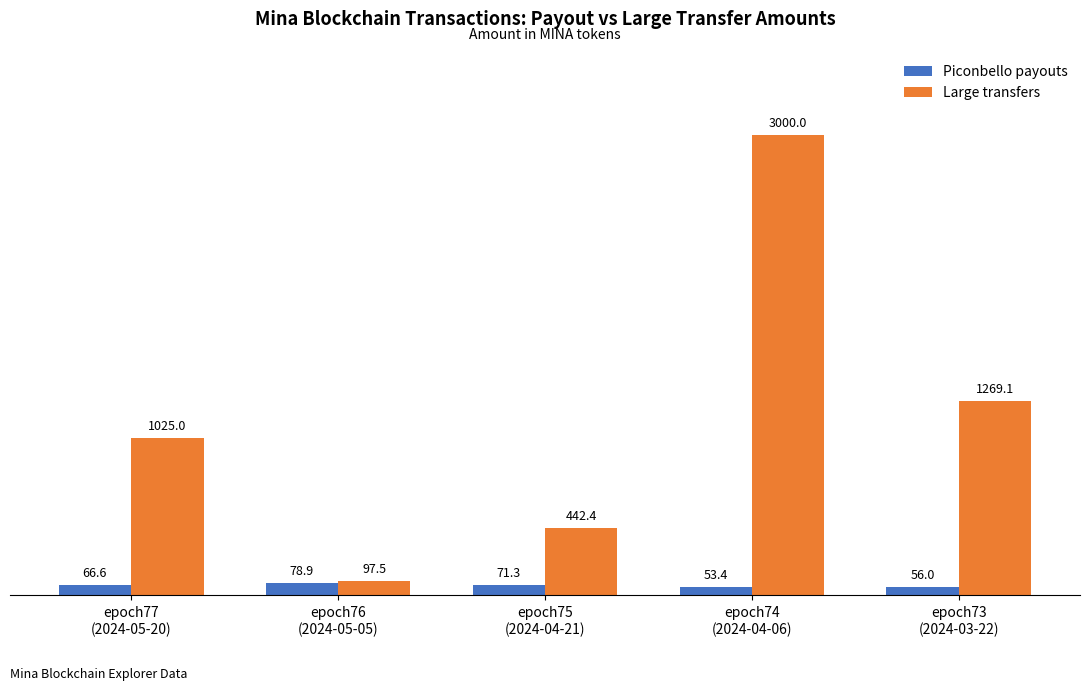

Reading left to right, extract all data points from this chart.

Piconbello payouts: epoch77
(2024-05-20)=66.6	epoch76
(2024-05-05)=78.9	epoch75
(2024-04-21)=71.3	epoch74
(2024-04-06)=53.4	epoch73
(2024-03-22)=56.0
Large transfers: epoch77
(2024-05-20)=1025.0	epoch76
(2024-05-05)=97.5	epoch75
(2024-04-21)=442.4	epoch74
(2024-04-06)=3000.0	epoch73
(2024-03-22)=1269.1